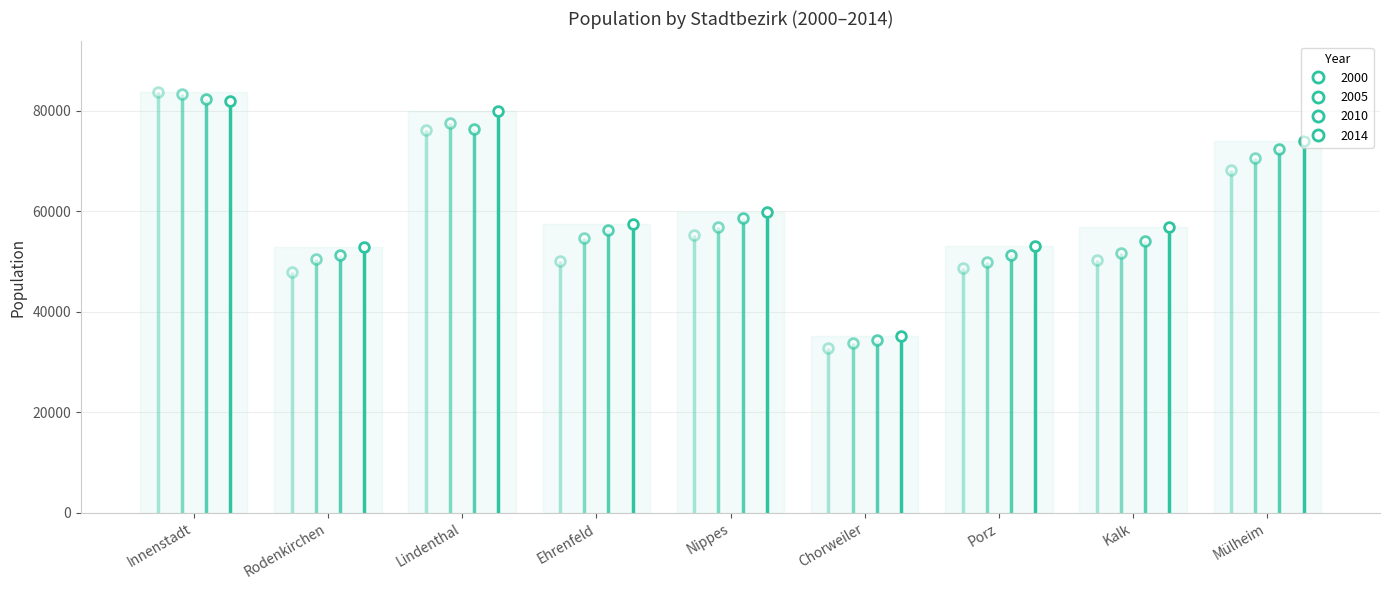

How many data points does each series have?

9